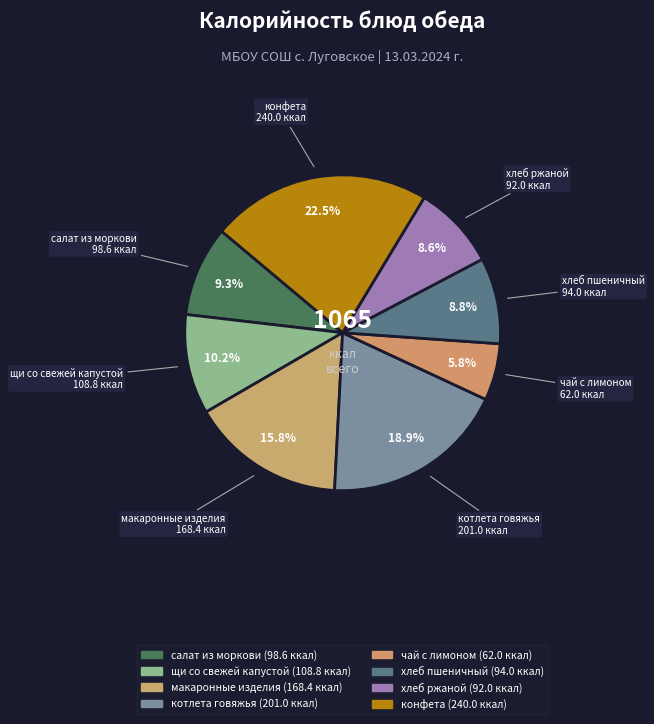

Does чай с лимоном represent more than half of the total?

No